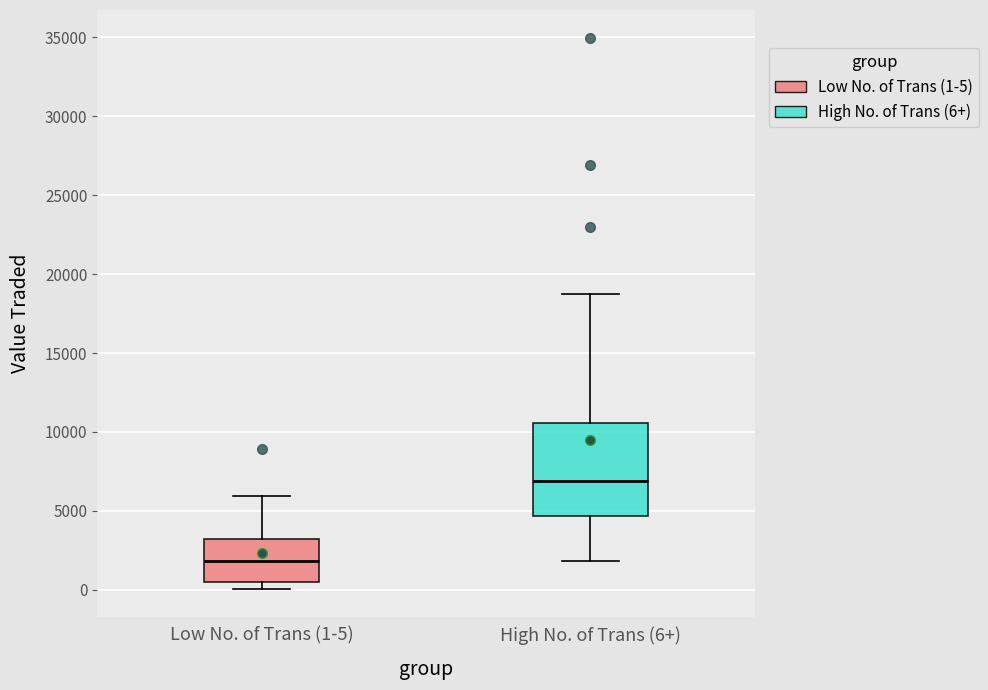

Reading left to right, read every box against the y-axis: the position of its median line, the range the box covers, and the ends of its whiskers. The values are not printed on the chart, so give them approximately, as read against the axis.

Low No. of Trans (1-5): median 2000, box 500 to 3000, whiskers 0 to 6000
High No. of Trans (6+): median 7000, box 4500 to 10500, whiskers 2000 to 18500